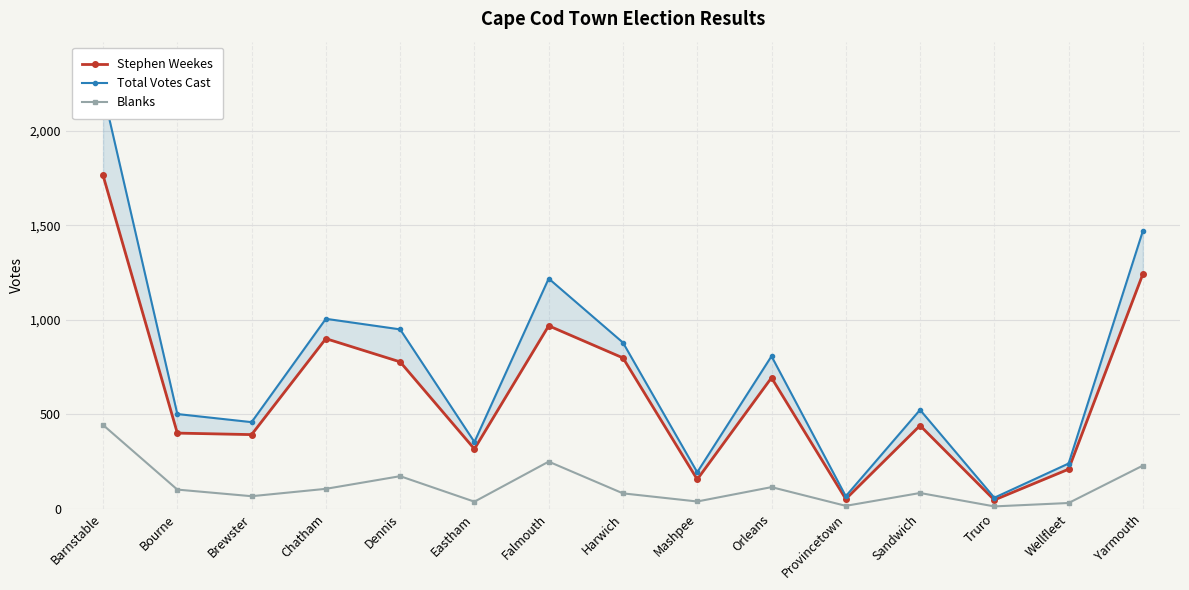

Rank the series at Provincetown from highest to lowest value.

Total Votes Cast, Stephen Weekes, Blanks